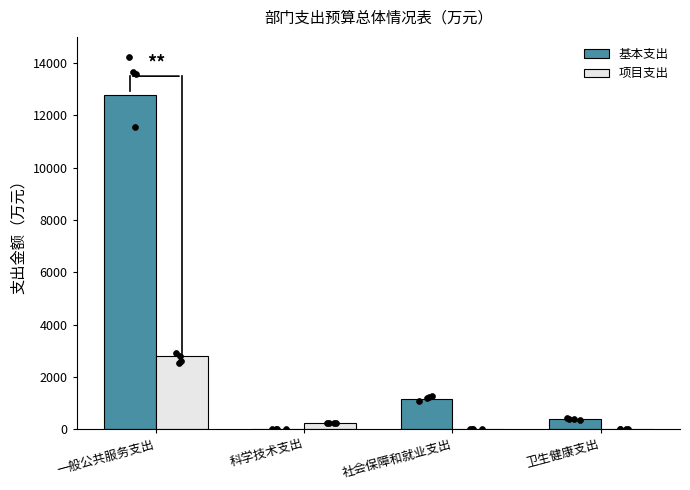

Is the value of 项目支出 at 一般公共服务支出 greater than the value of 基本支出 at 科学技术支出?

Yes